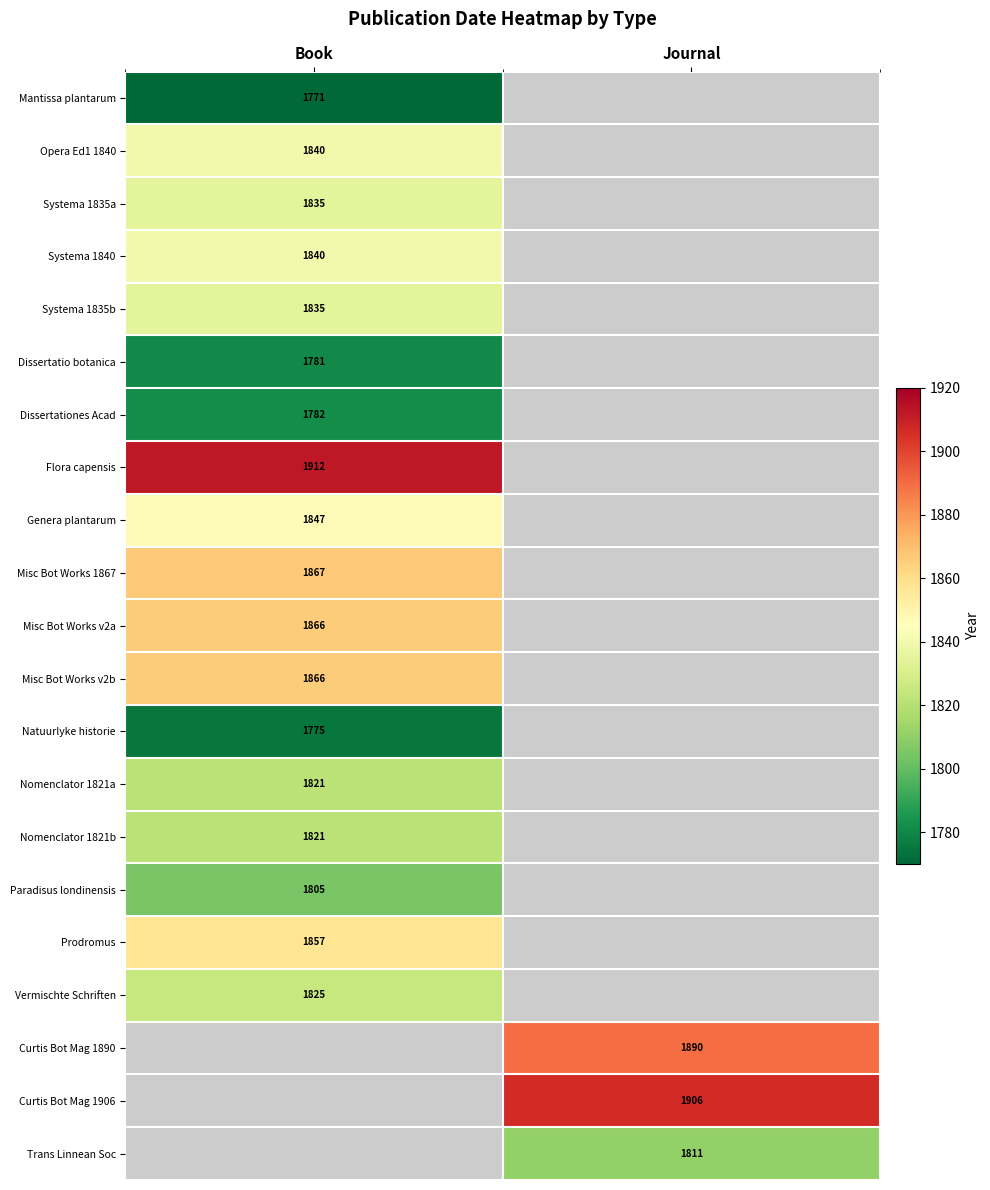

True or false: Trans Linnean Soc has a value of 2610 at Journal.

False